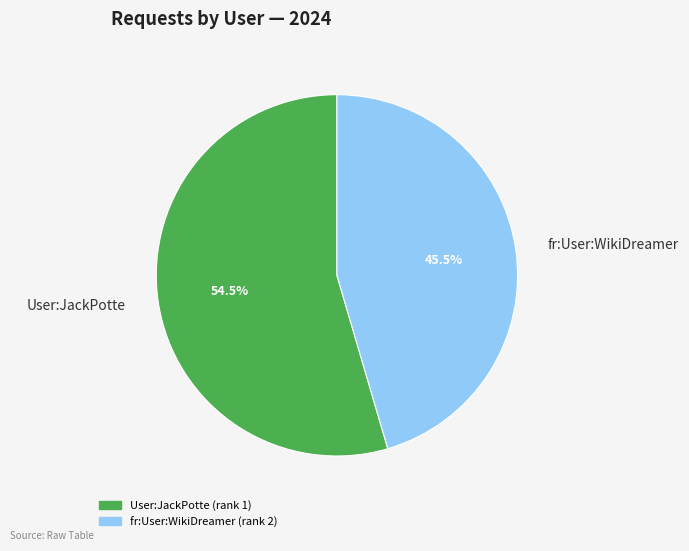

Rank the categories by value from lowest to highest.

fr:User:WikiDreamer, User:JackPotte